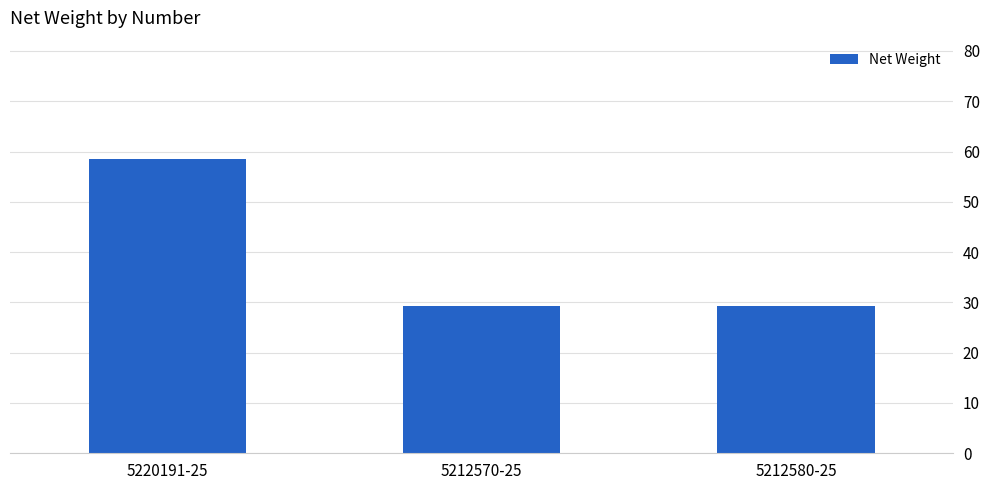

Read the value at 5212570-25.

29.3